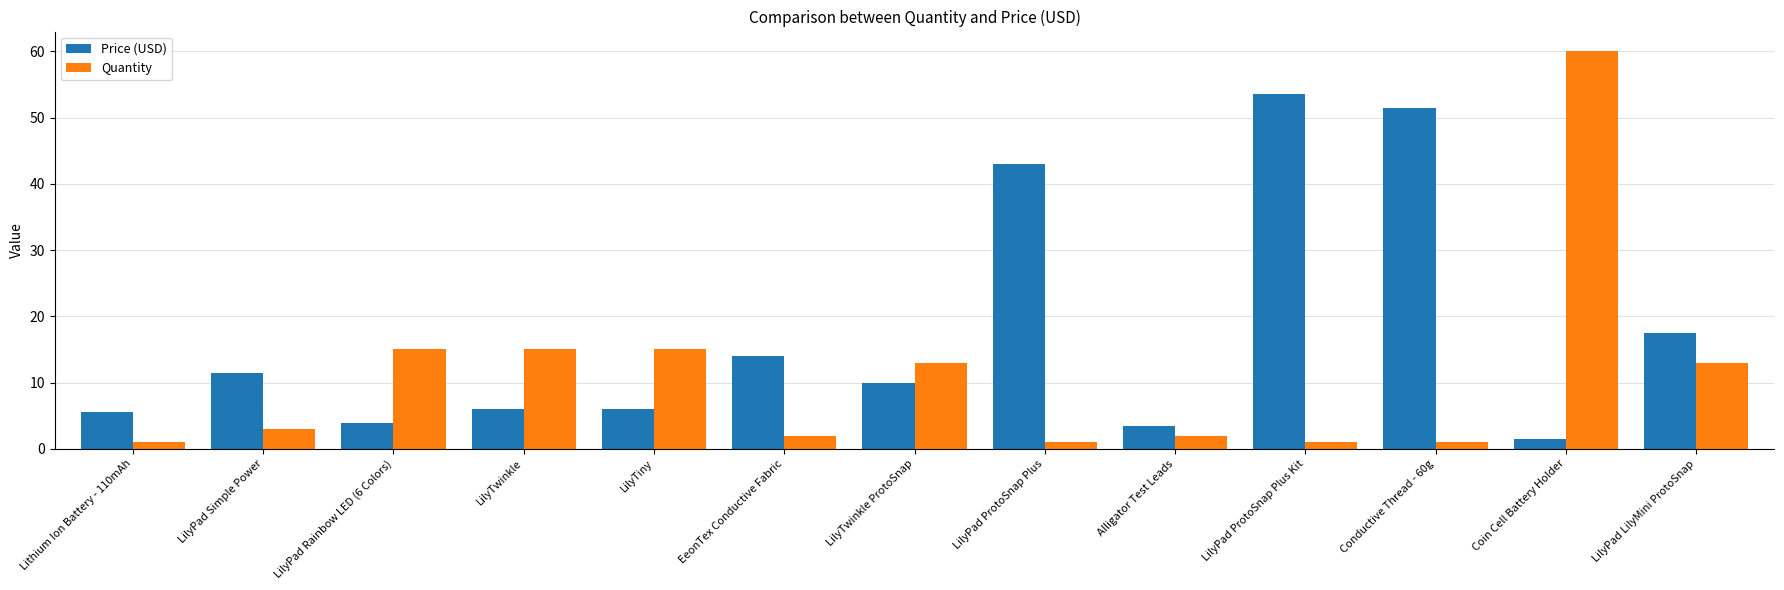

What is the maximum value for Quantity?

60.0